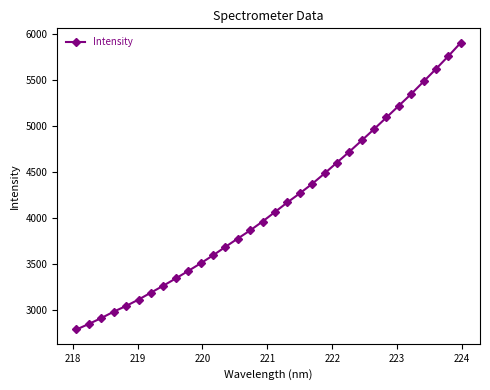

What is the difference between the maximum and minimum values?

3114.9